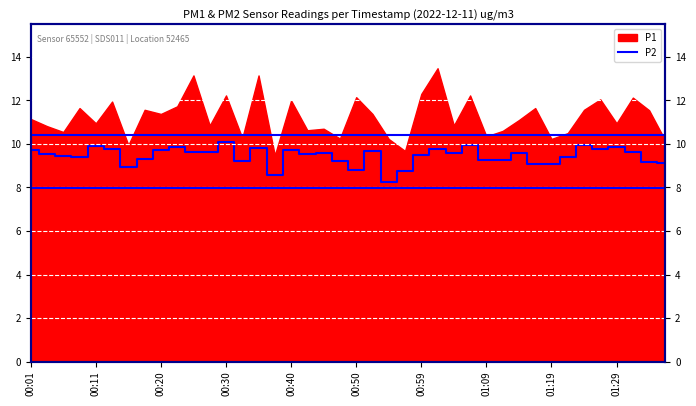

How many data points are less than 9?

5